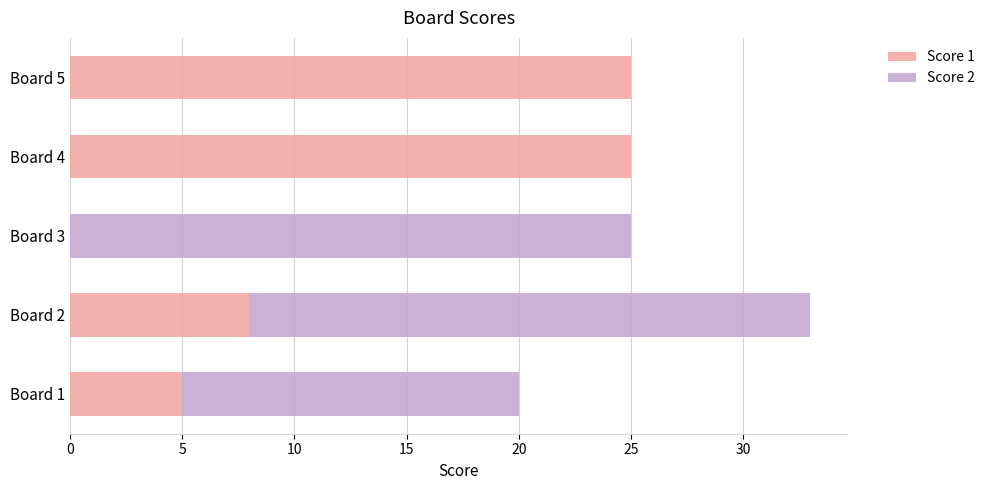

At which category is the sum across all series the highest?

Board 2